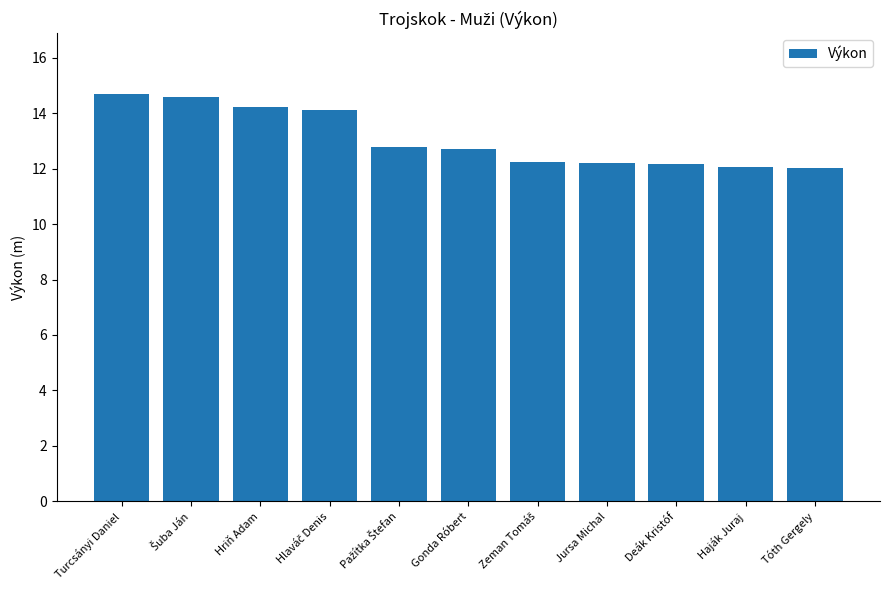

True or false: the data shows 14.7 at Turcsányi Daniel.

True